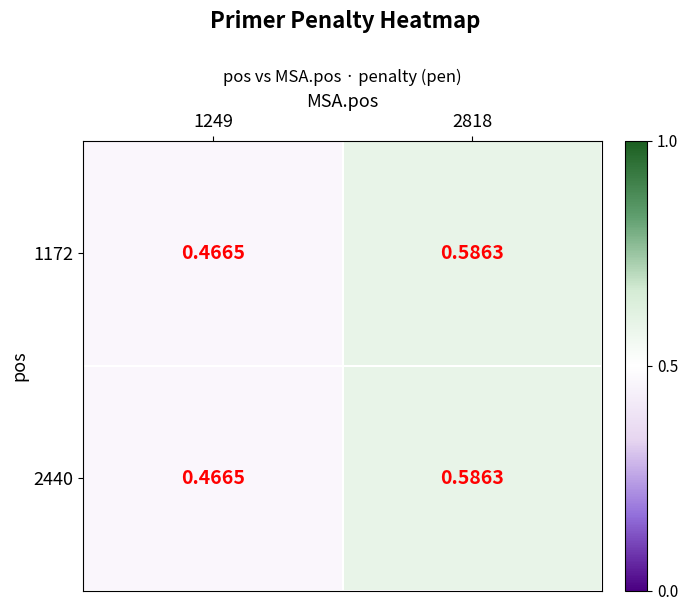

Is the value of 2440 at 1249 greater than the value of 1172 at 2818?

No